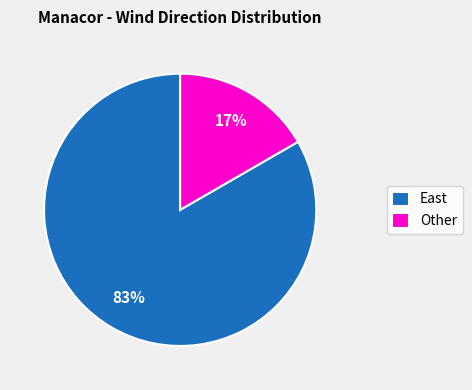

Which has a higher value, East or Other?

East